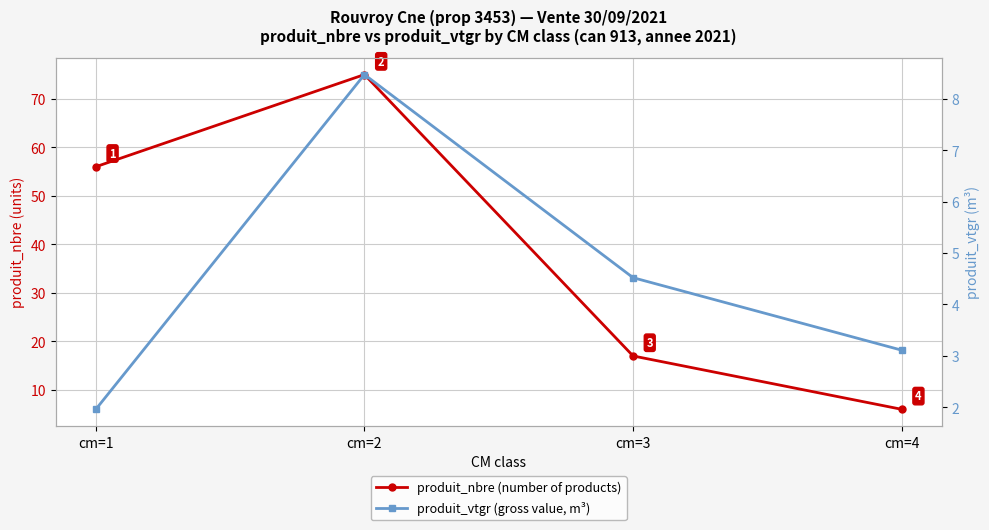

What is the sum of all produit_nbre (number of products) values?

154.0